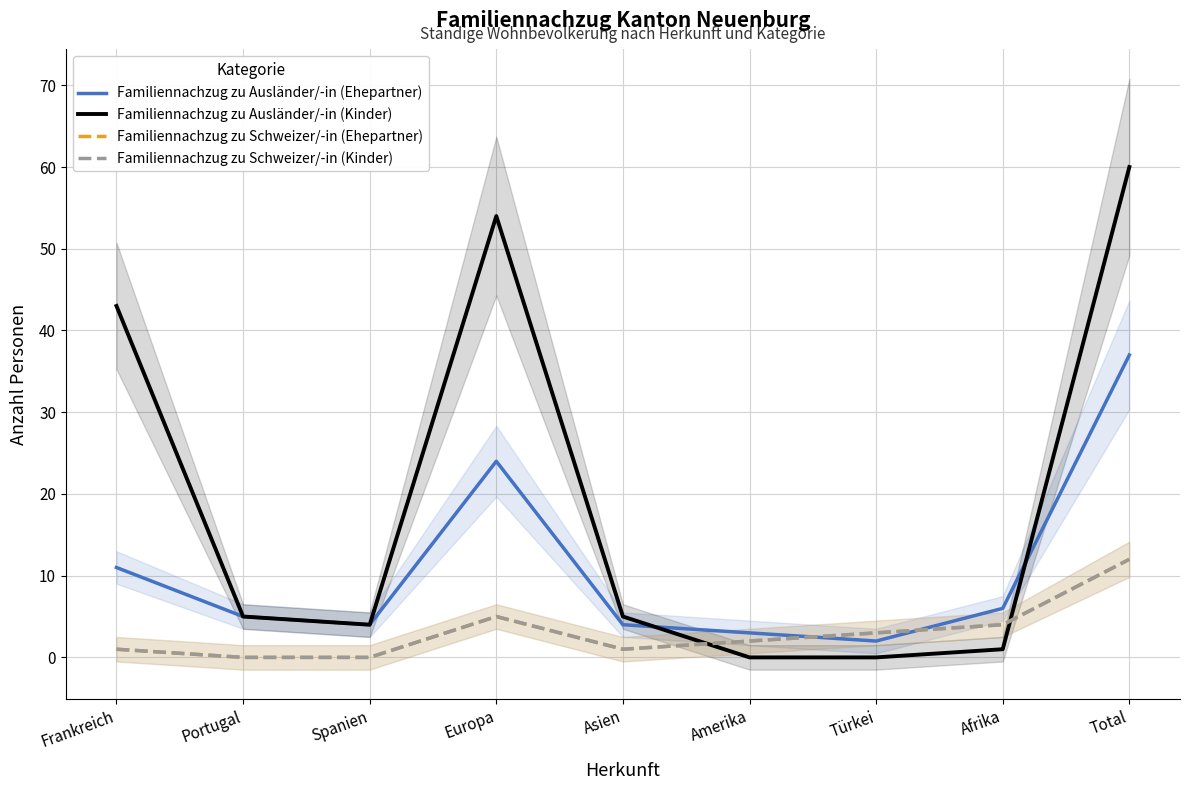

Which series has the widest spread of values?

Familiennachzug zu Ausländer/-in (Kinder)